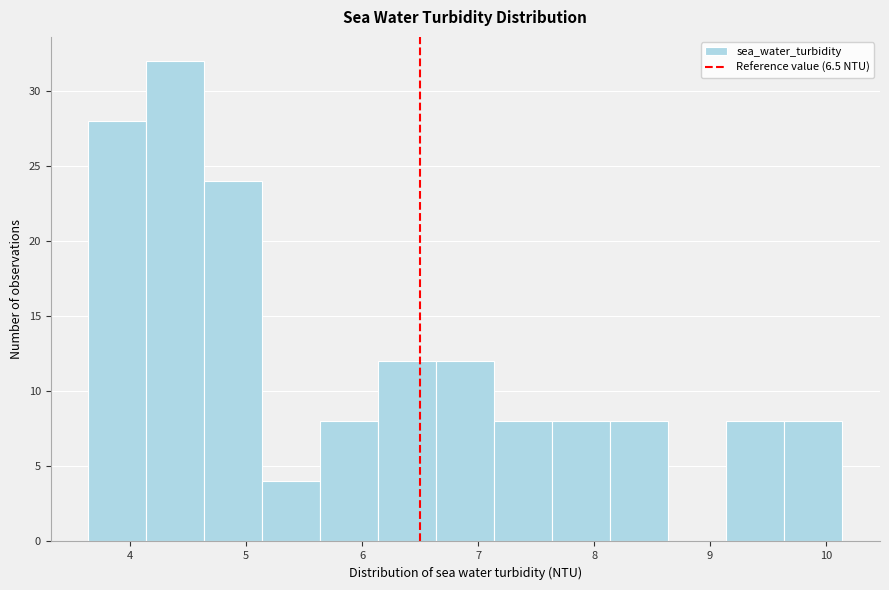

Which range on the x-axis has the tallest bar?

4.14 to 4.64